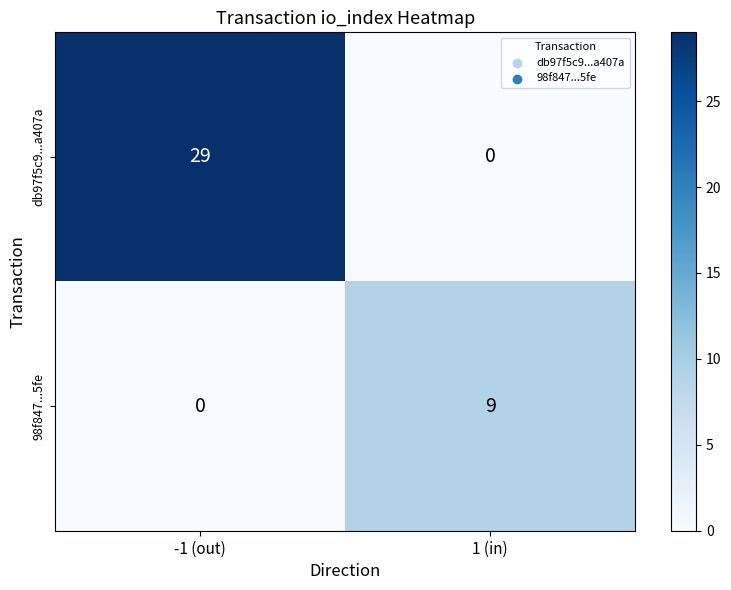

The value of db97f5c9...a407a at 1 (in) is -13. True or false?

False